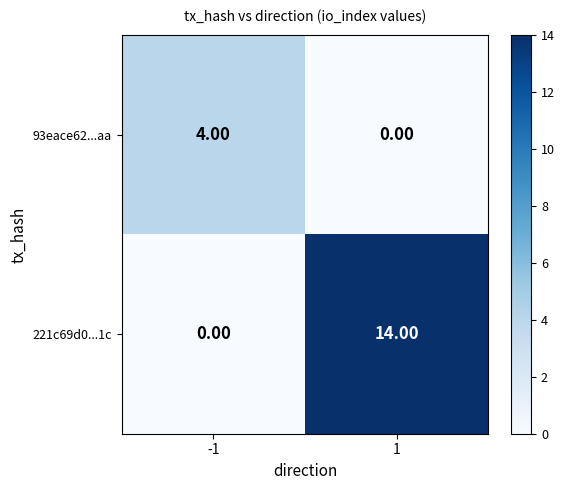

Rank the series at 1 from lowest to highest value.

93eace62...aa, 221c69d0...1c